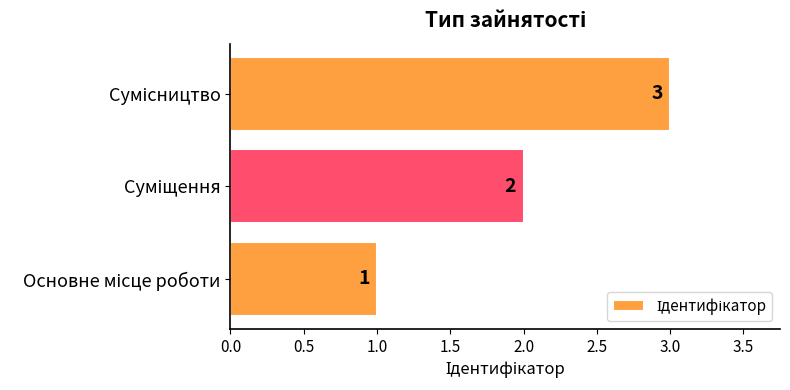

How many values are between 1 and 3?

3